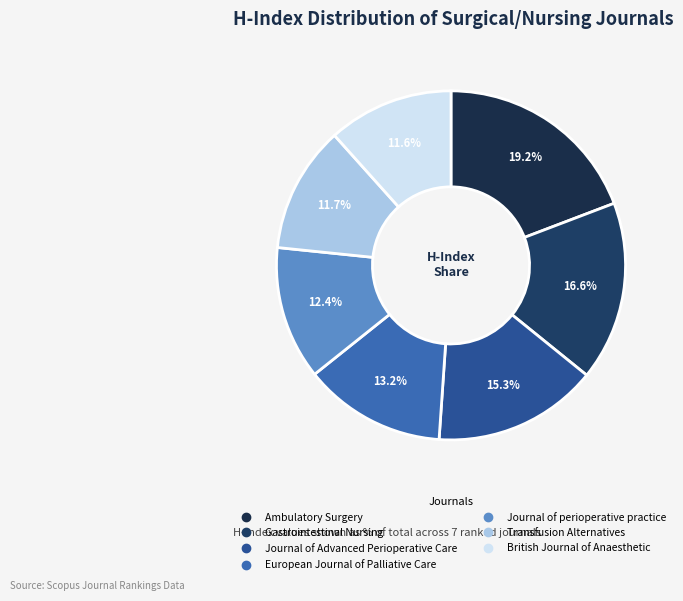

The Transfusion Alternatives slice represents 4% of the pie. True or false?

False